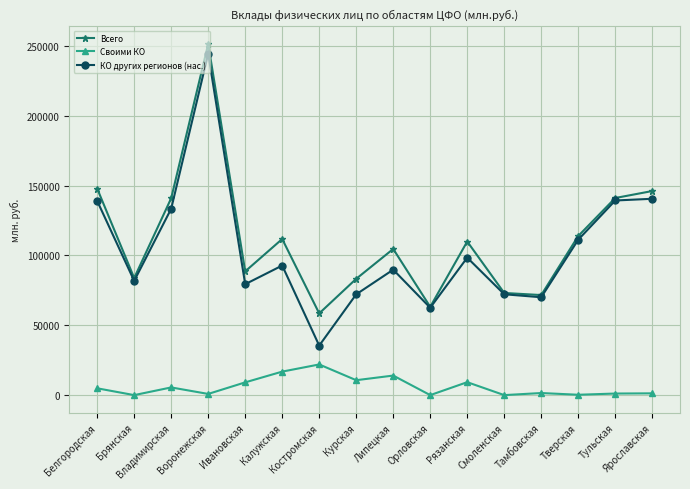

Which series changed the most between Орловская and Смоленская?

Всего